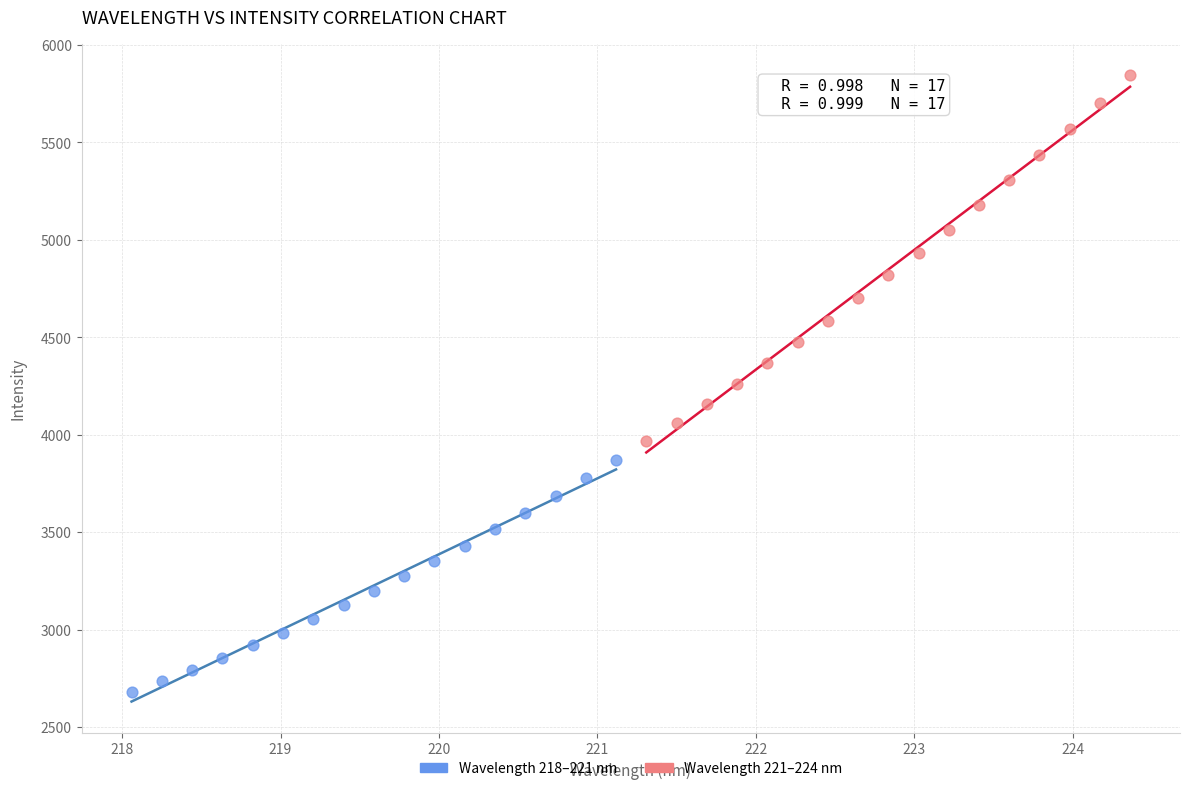

Which series has the widest spread of Y values?

Wavelength 221–224 nm